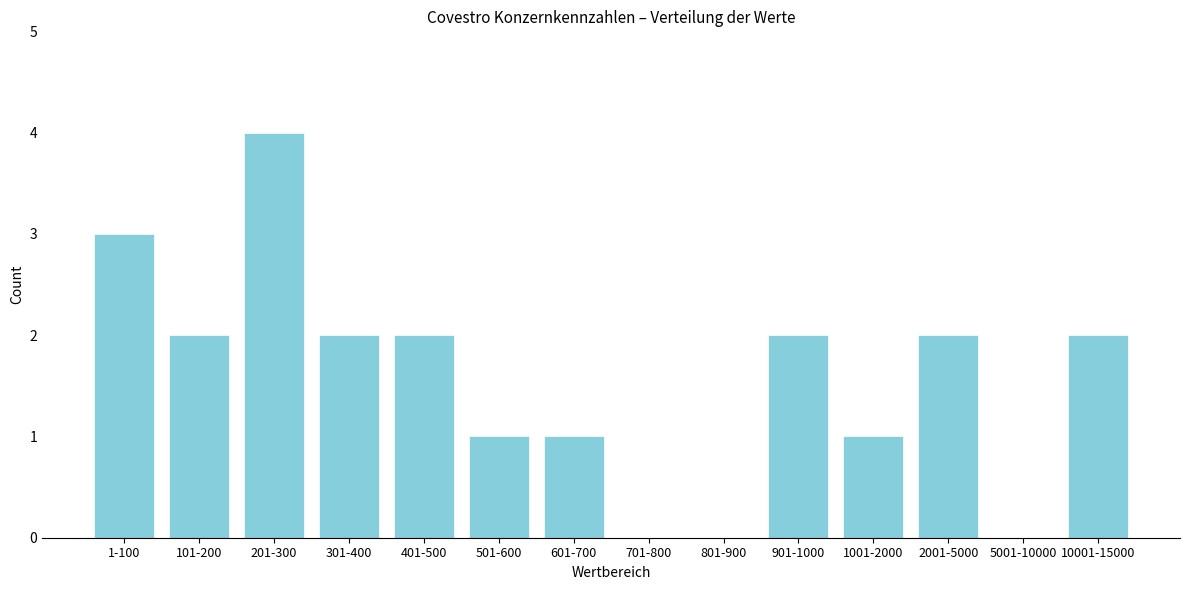

Reading left to right, list all the values displayed in this chart.

1-100=3	101-200=2	201-300=4	301-400=2	401-500=2	501-600=1	601-700=1	701-800=0	801-900=0	901-1000=2	1001-2000=1	2001-5000=2	5001-10000=0	10001-15000=2